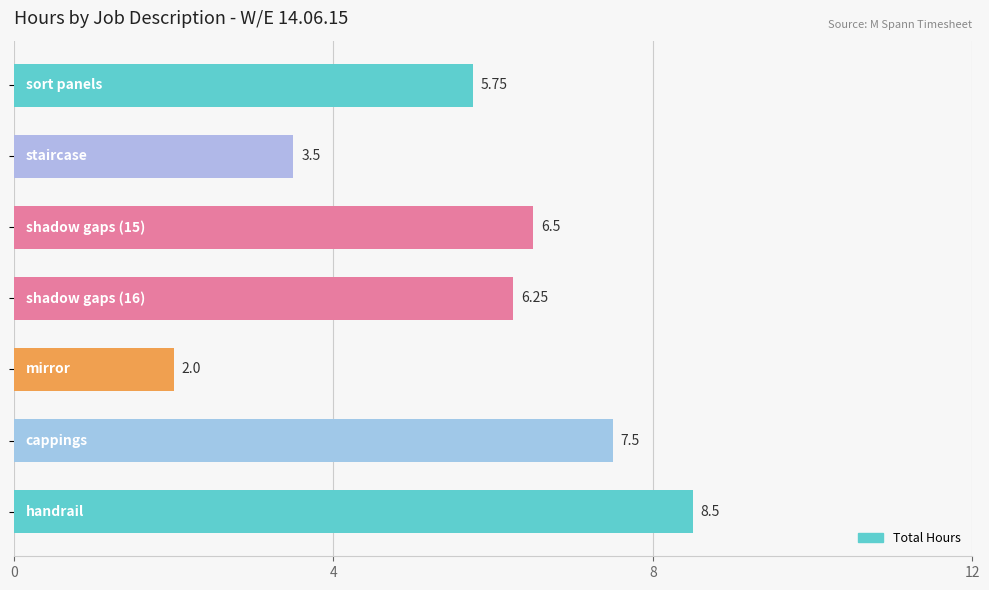

What is the average value?

5.7